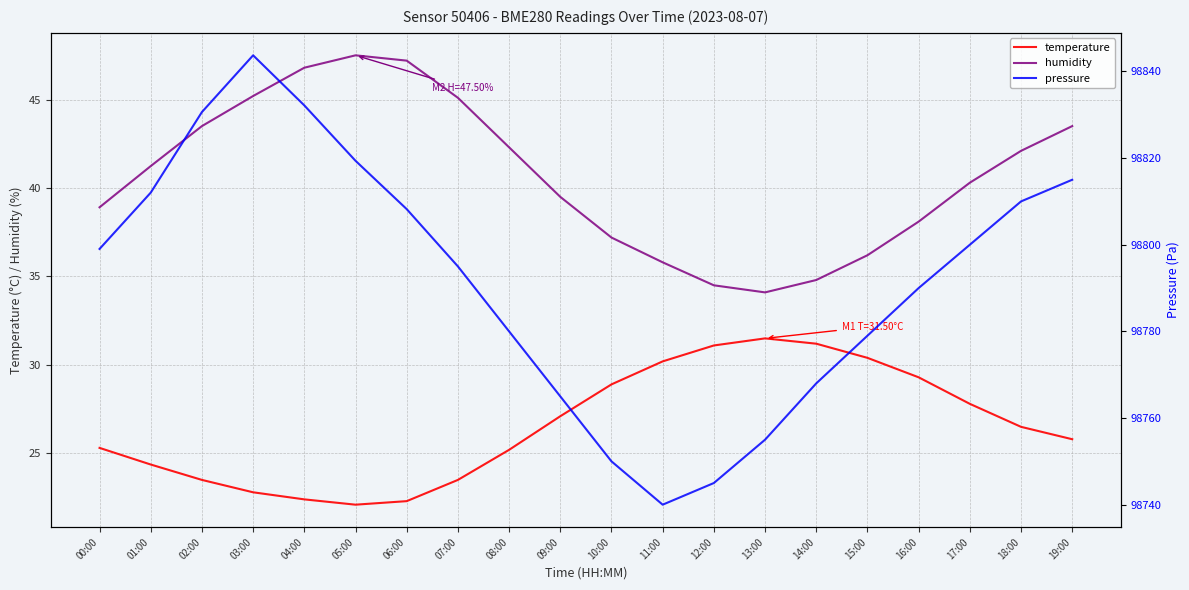

True or false: pressure has a value of 50787.2 at 12:00.

False